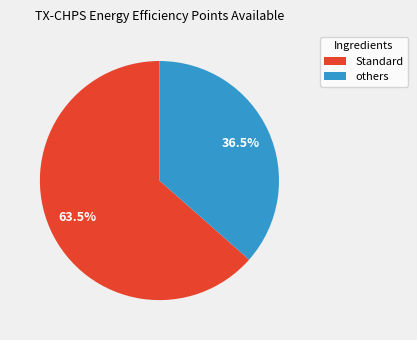

What is the smallest slice in the pie chart?

others